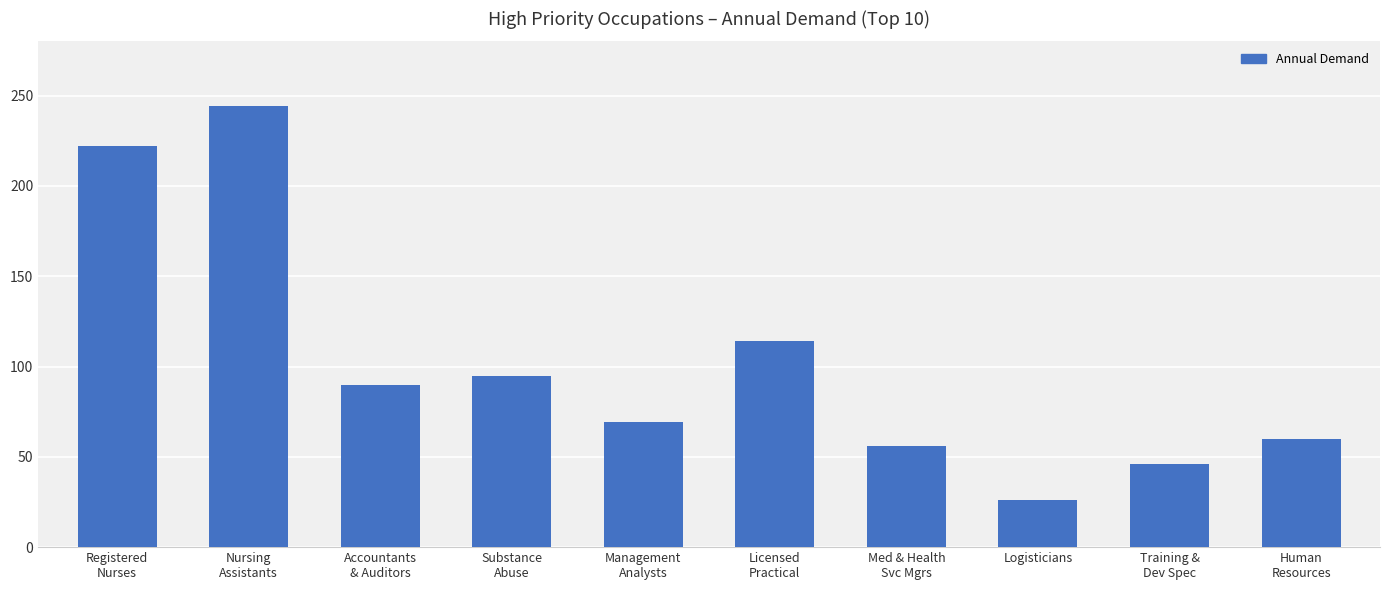

Reading left to right, list all the values displayed in this chart.

222	244	90	95	69	114	56	26	46	60